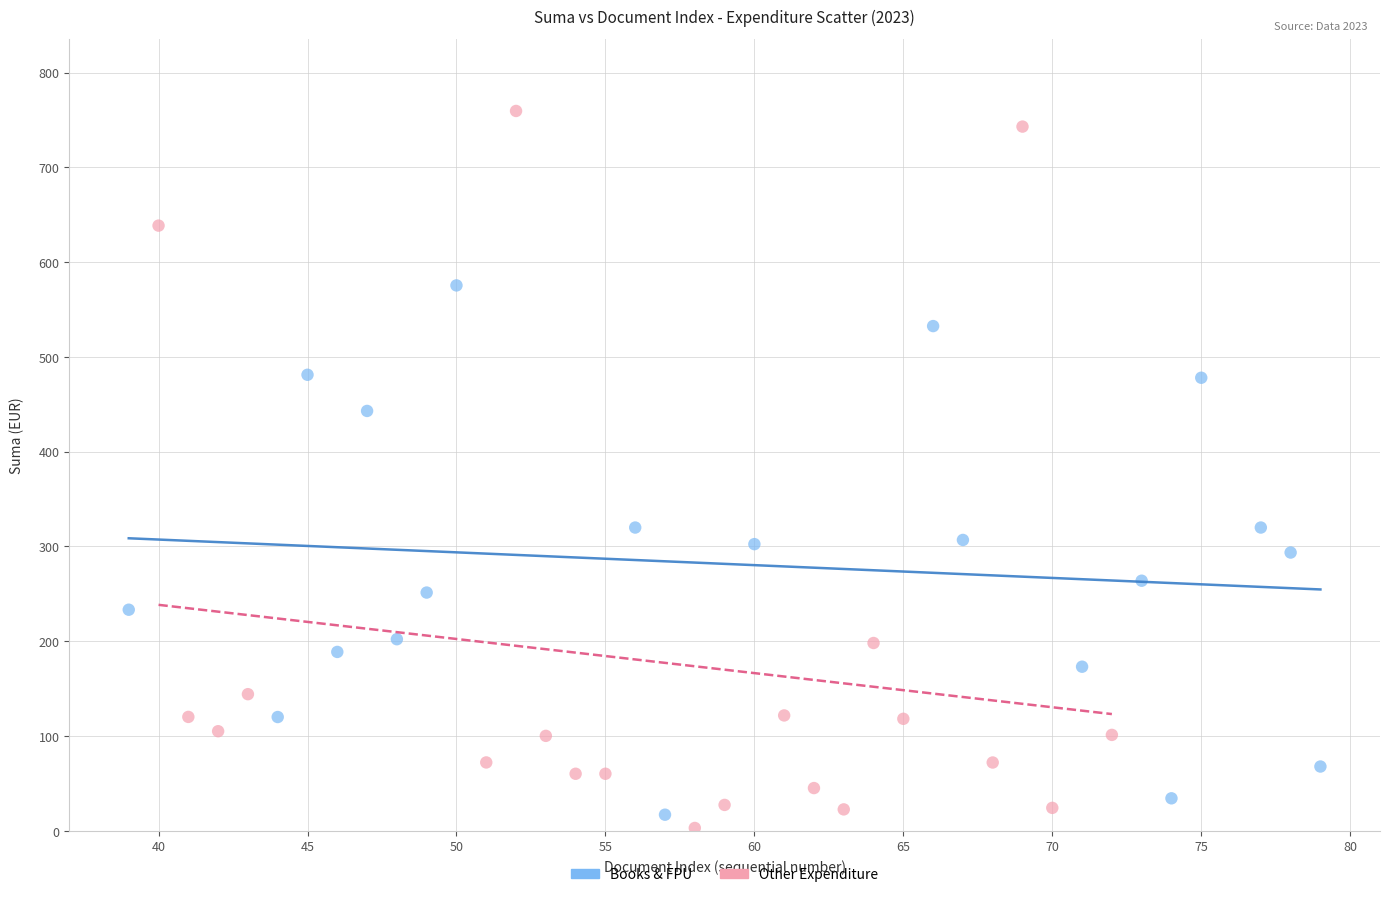

Which series reaches the maximum Y coordinate?

Other Expenditure